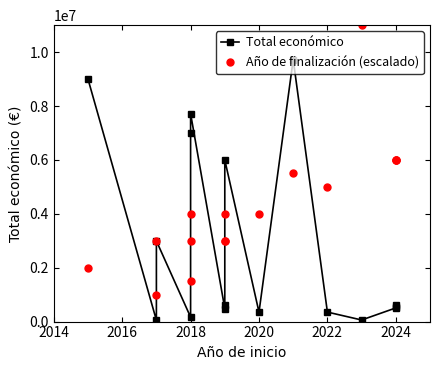

What is the lowest value of the Año de finalización (escalado) series?

1000000